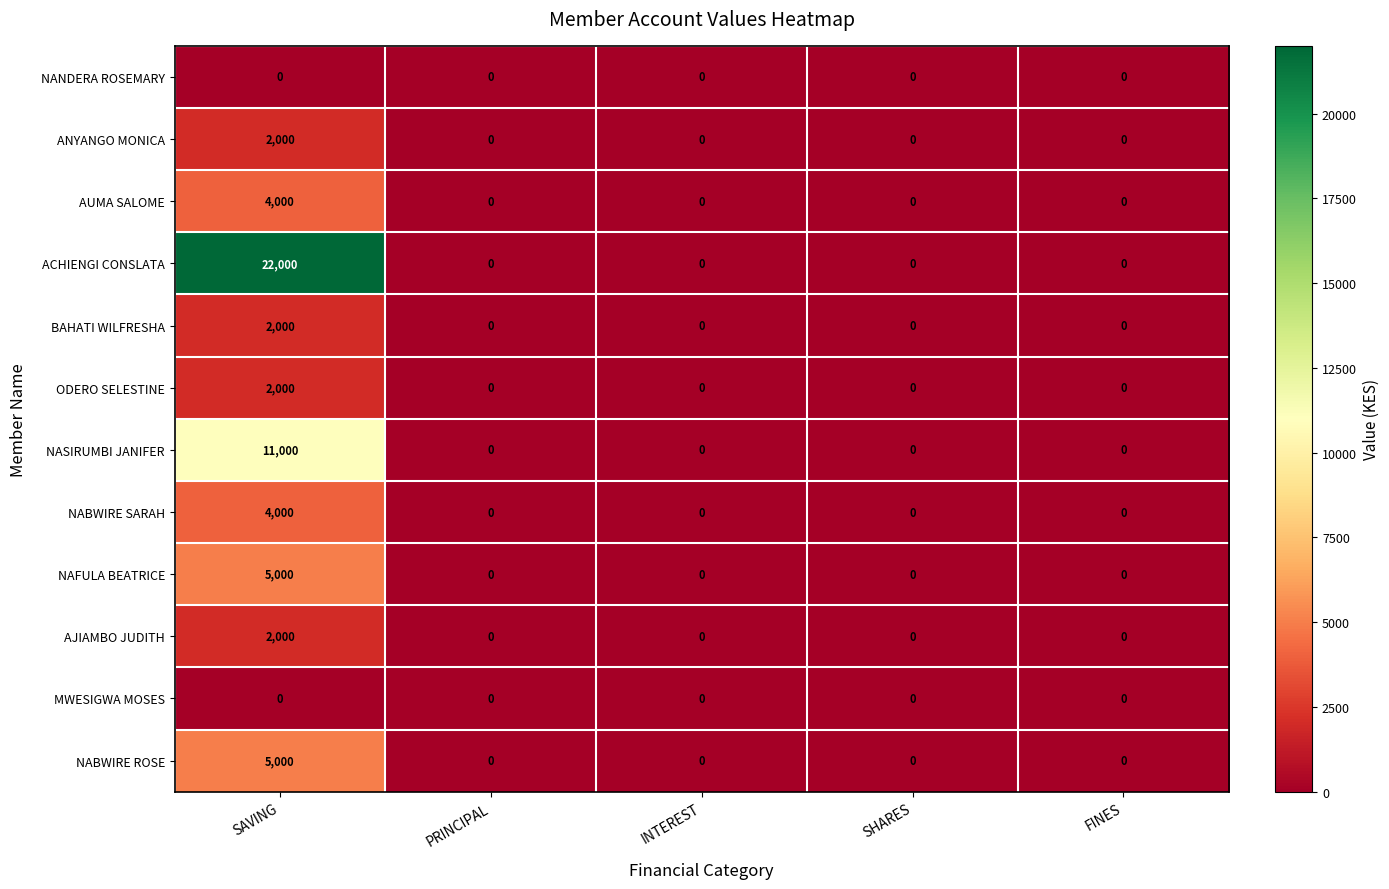

Which series has the largest total across all categories?

ACHIENGI CONSLATA